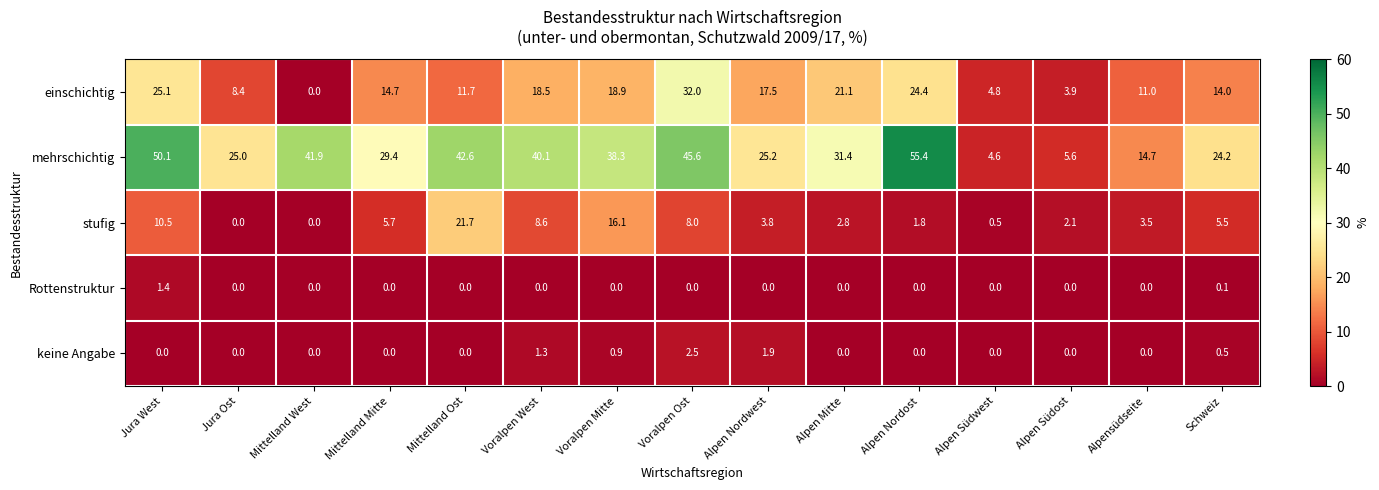

The value of Rottenstruktur at Mittelland West is -0.4. True or false?

False